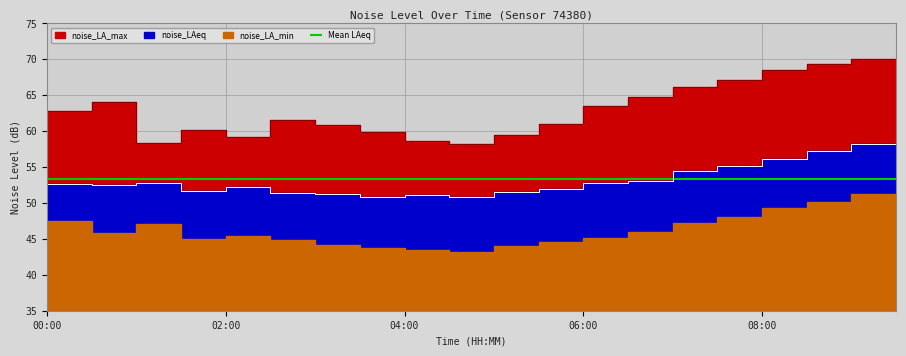

What is the label of the 9th point from the right?

05:30